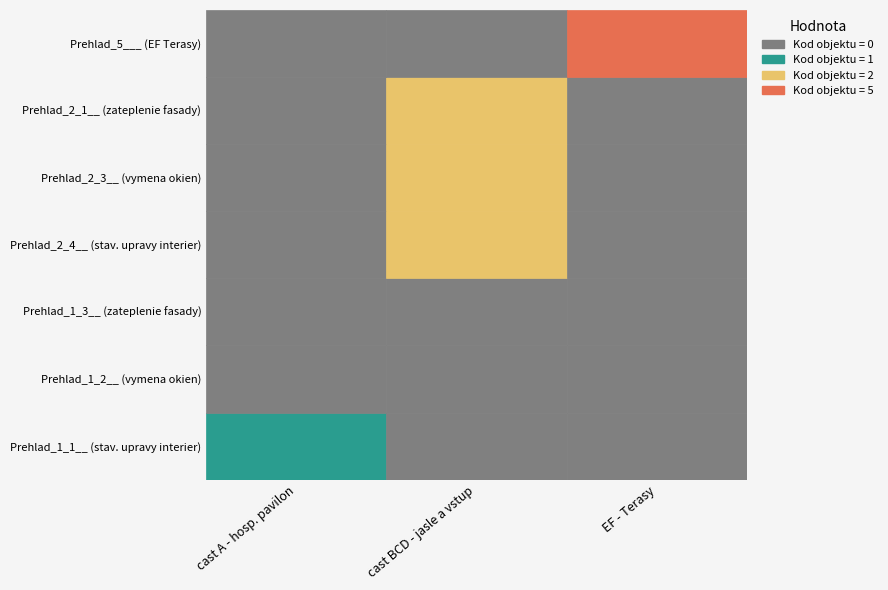

The cast BCD - jasle a vstup series shows 2 at 3. True or false?

True